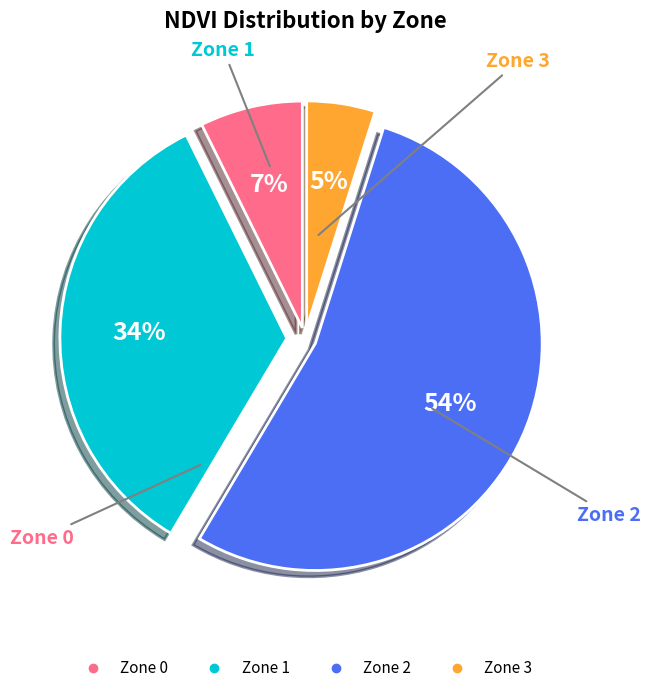

Combined, do Zone 0 and Zone 2 account for over 50%?

Yes